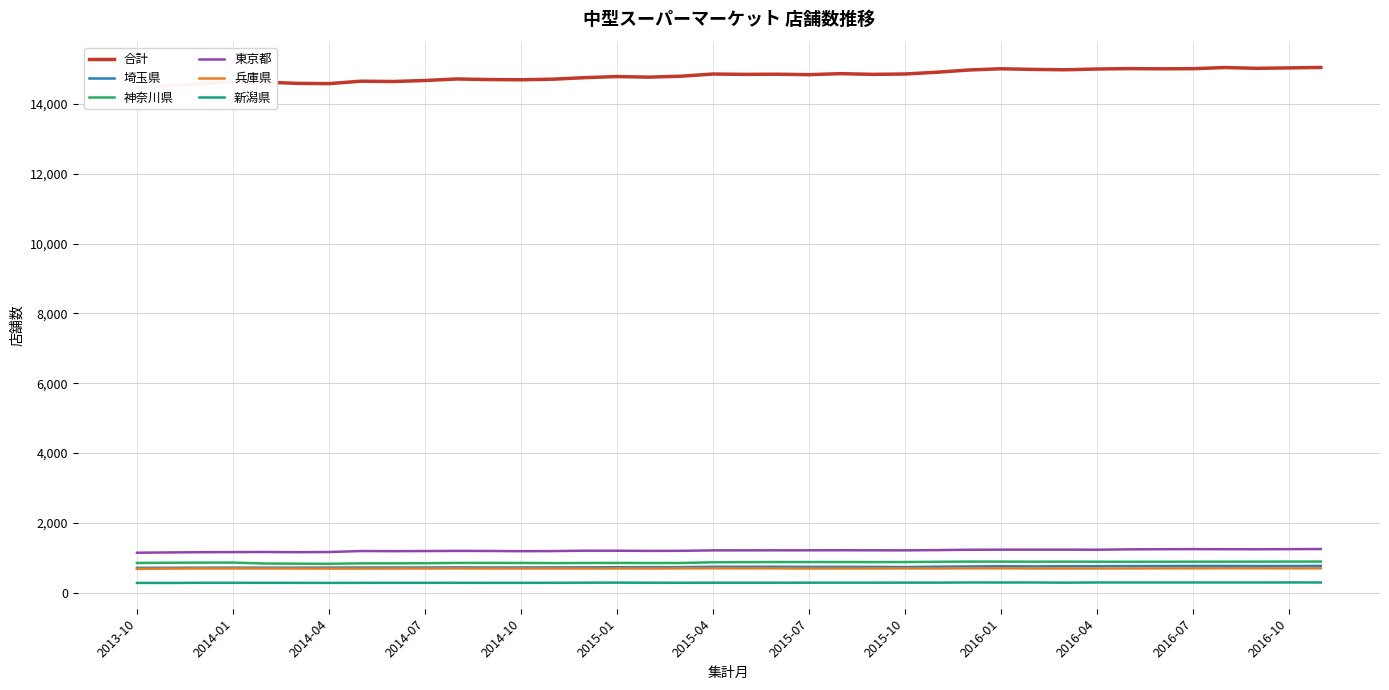

What is the highest value of the 兵庫県 series?

703